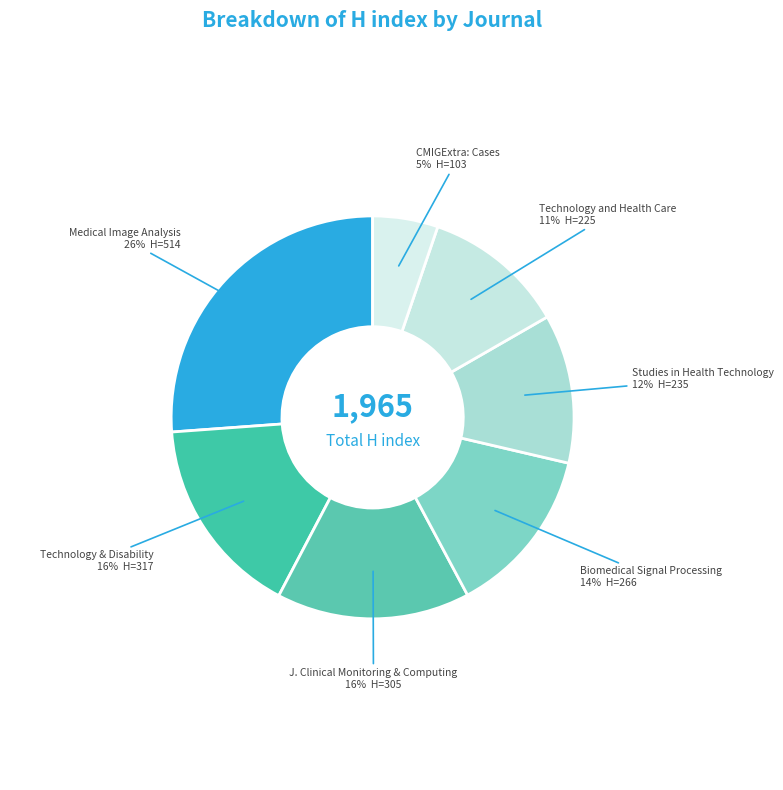

Do Technology & Disability and Biomedical Signal Processing together represent more than half of the pie?

No